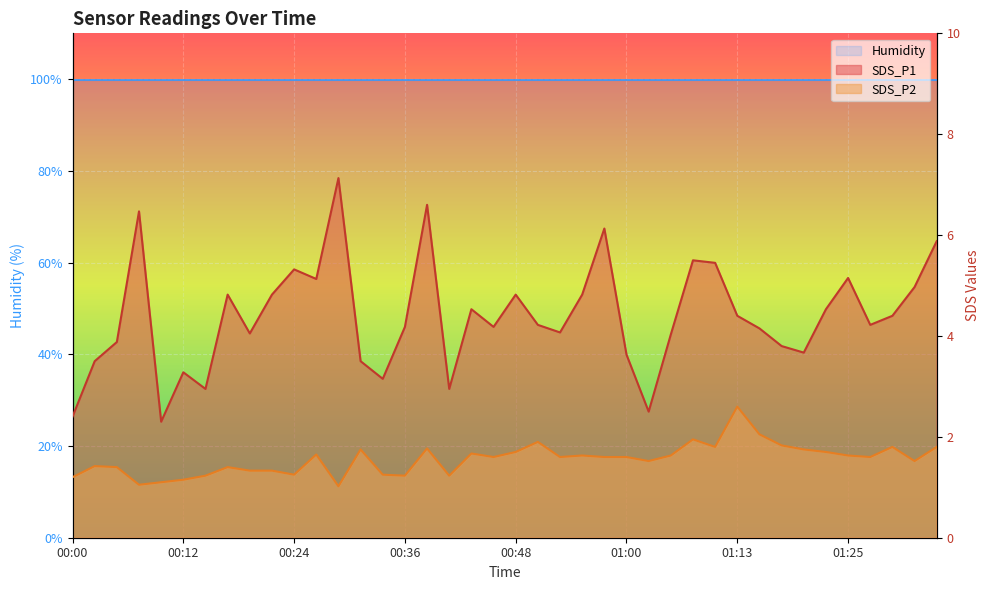

True or false: Humidity and SDS_P1 cross at least once.

False